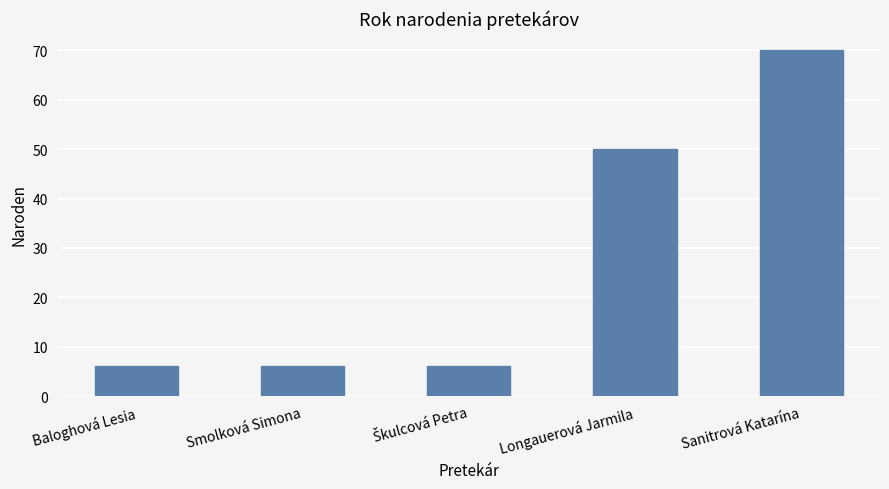

What is the label of the 5th bar from the left?

Sanitrová Katarína